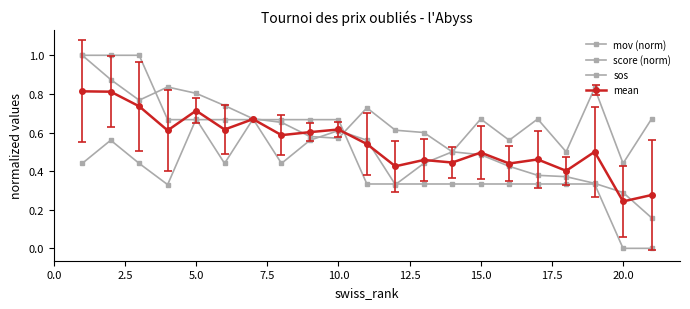

What is the difference between the maximum and minimum values in the mov (norm) series?

0.8